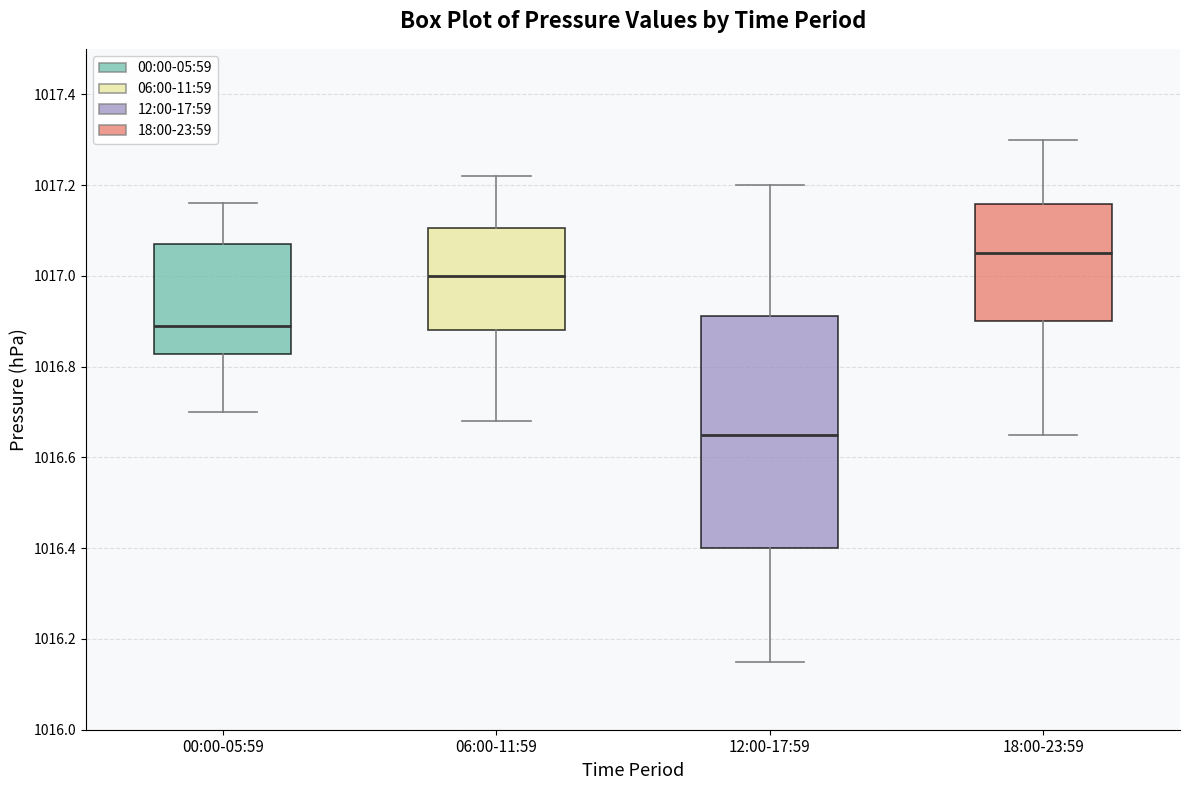

Reading left to right, read every box against the y-axis: the position of its median line, the range the box covers, and the ends of its whiskers. The values are not printed on the chart, so give them approximately, as read against the axis.

00:00-05:59: median 1016.90, box 1016.82 to 1017.08, whiskers 1016.70 to 1017.16
06:00-11:59: median 1017.00, box 1016.88 to 1017.10, whiskers 1016.68 to 1017.22
12:00-17:59: median 1016.66, box 1016.40 to 1016.92, whiskers 1016.16 to 1017.20
18:00-23:59: median 1017.06, box 1016.90 to 1017.16, whiskers 1016.66 to 1017.30